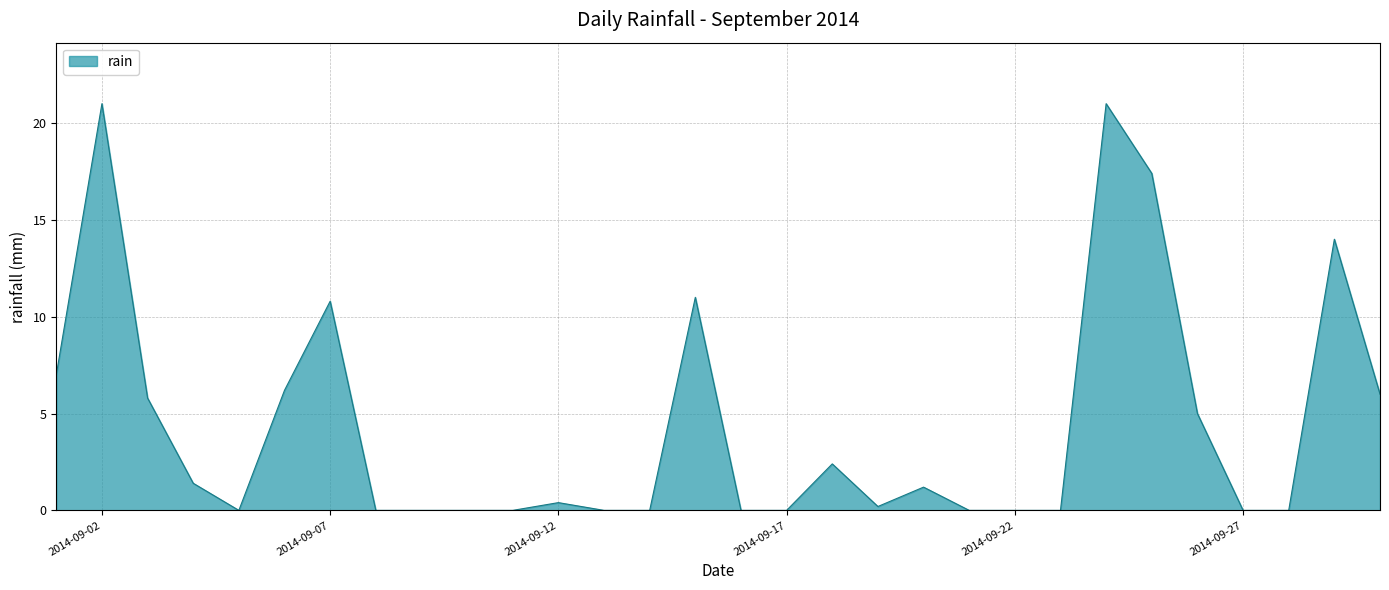

How many lines are shown in the chart?

1